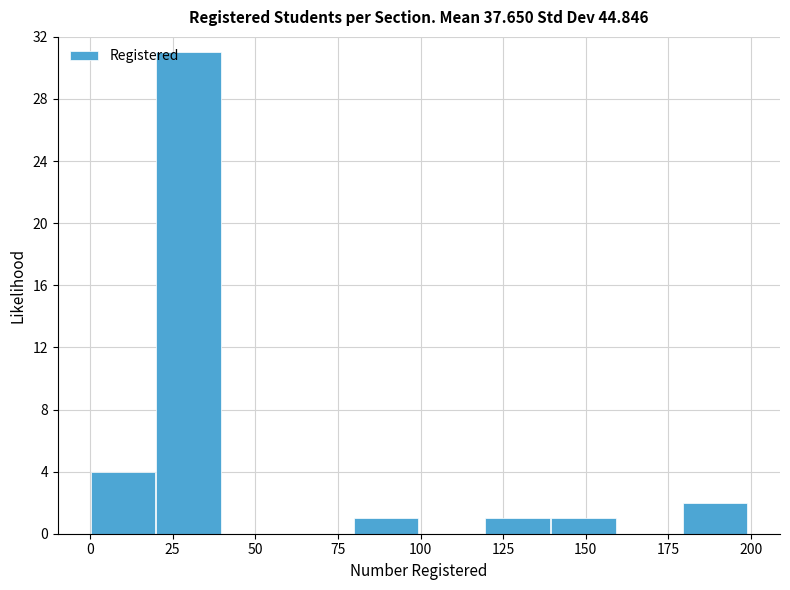

Read against the x-axis, roughly where is the centre of the tallest bar?

30